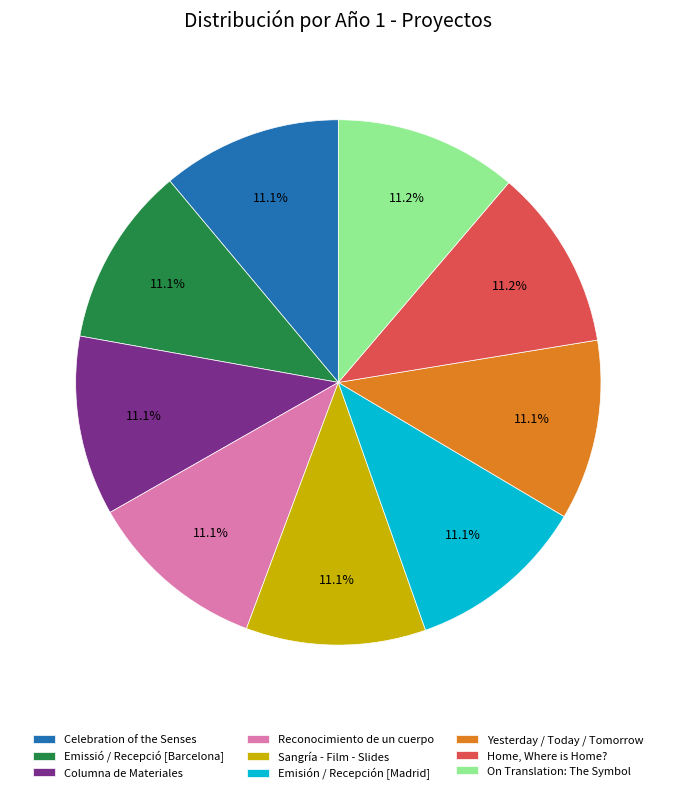

Is it true that Emisión / Recepción [Madrid] is 11% of the pie?

True